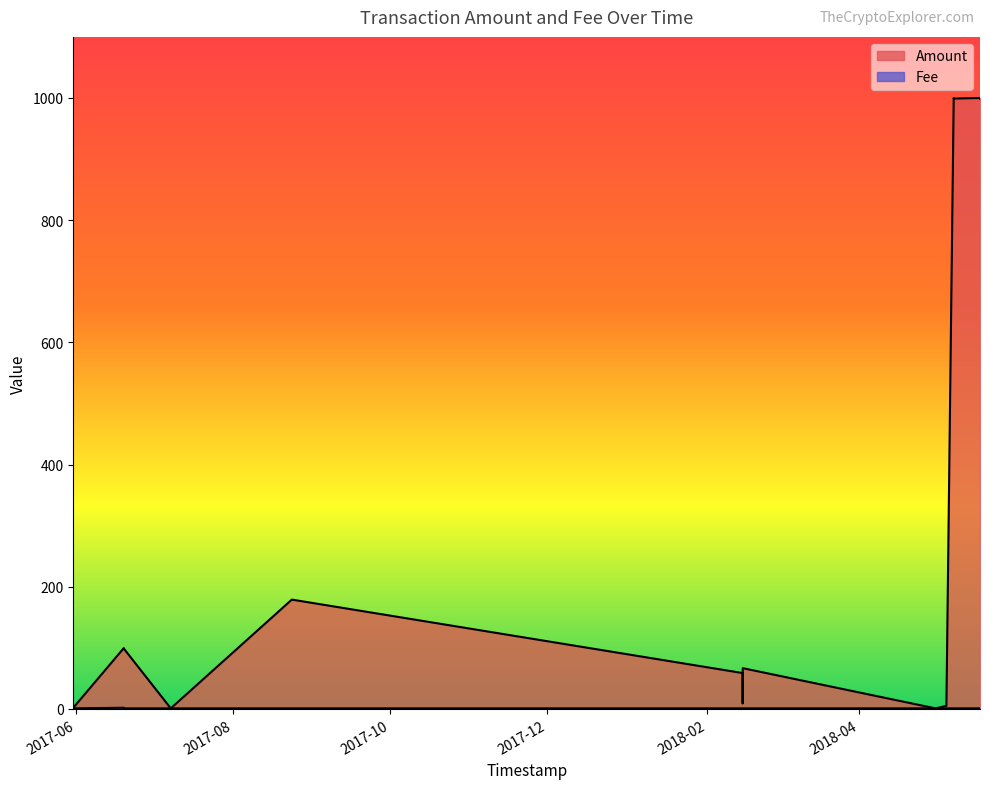

True or false: Amount has a value of 169.7 at 2017-06-19 14:06:23.

False